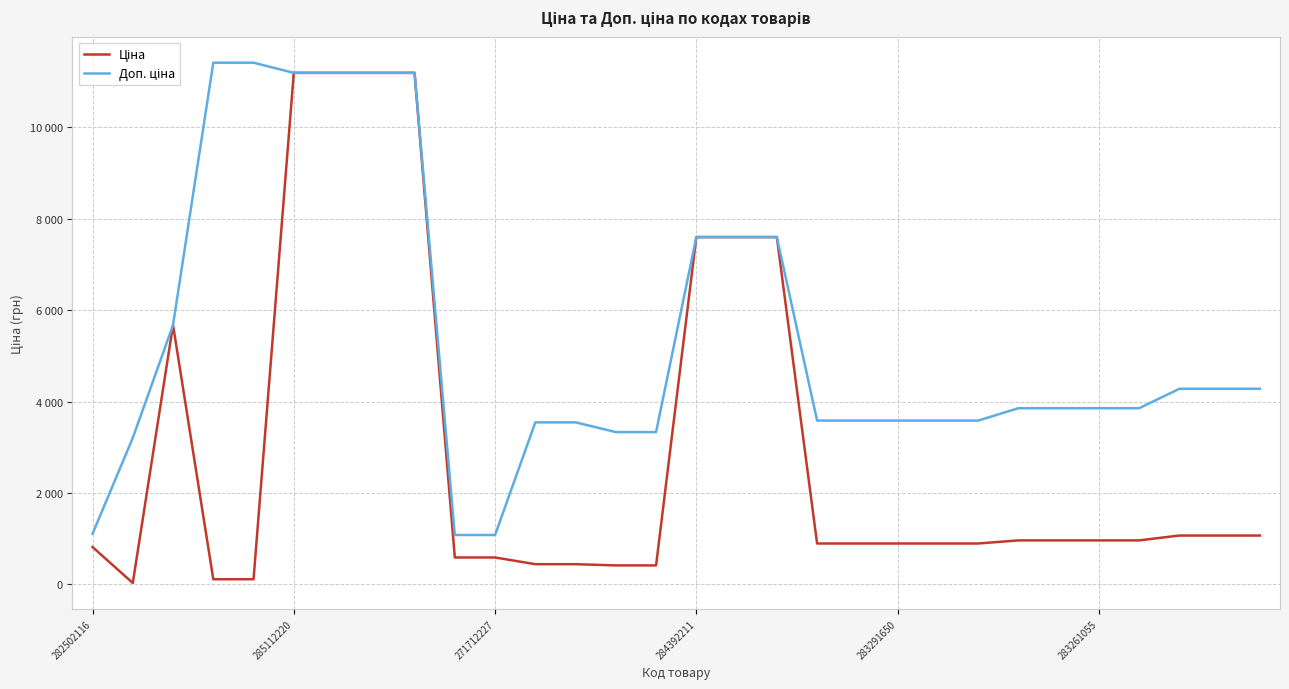

True or false: Доп. ціна and Ціна intersect in this chart.

False